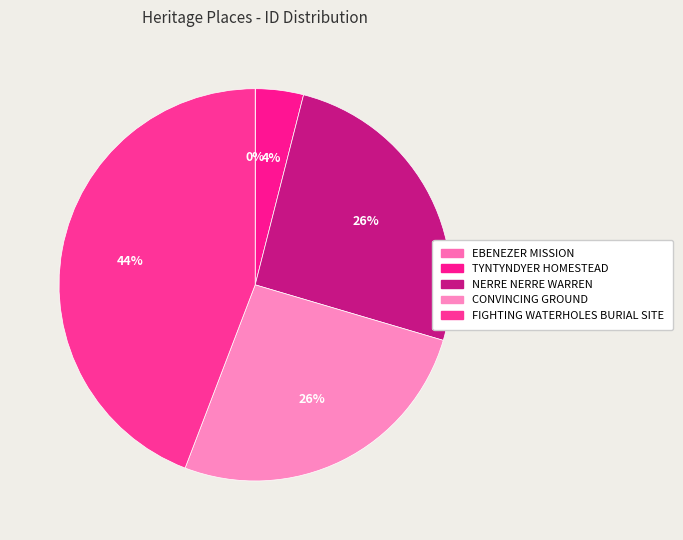

How many segments does this pie chart have?

5